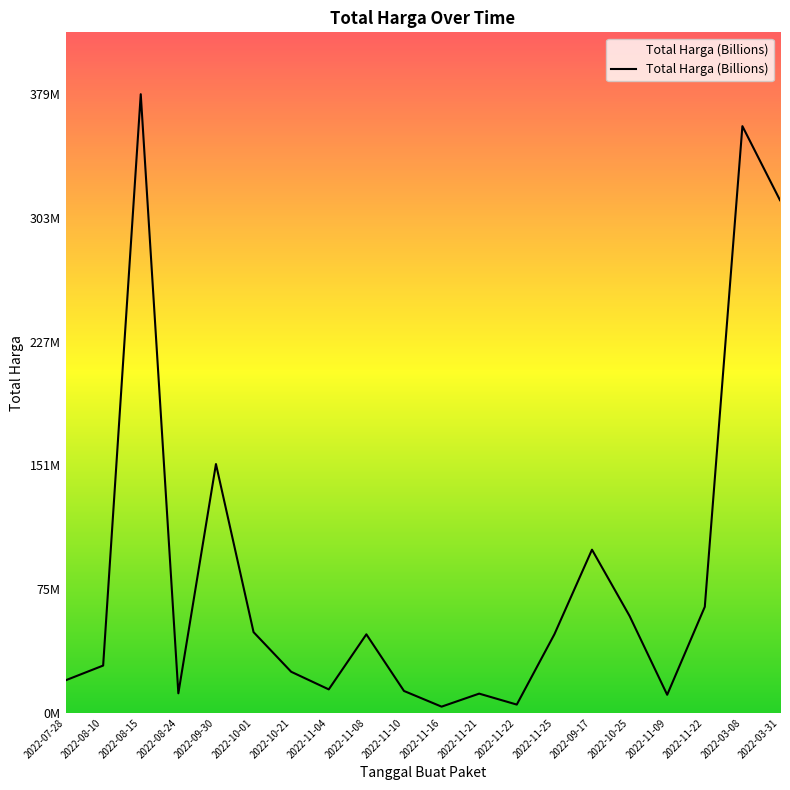

Is this an area chart (filled region under the line)?

Yes